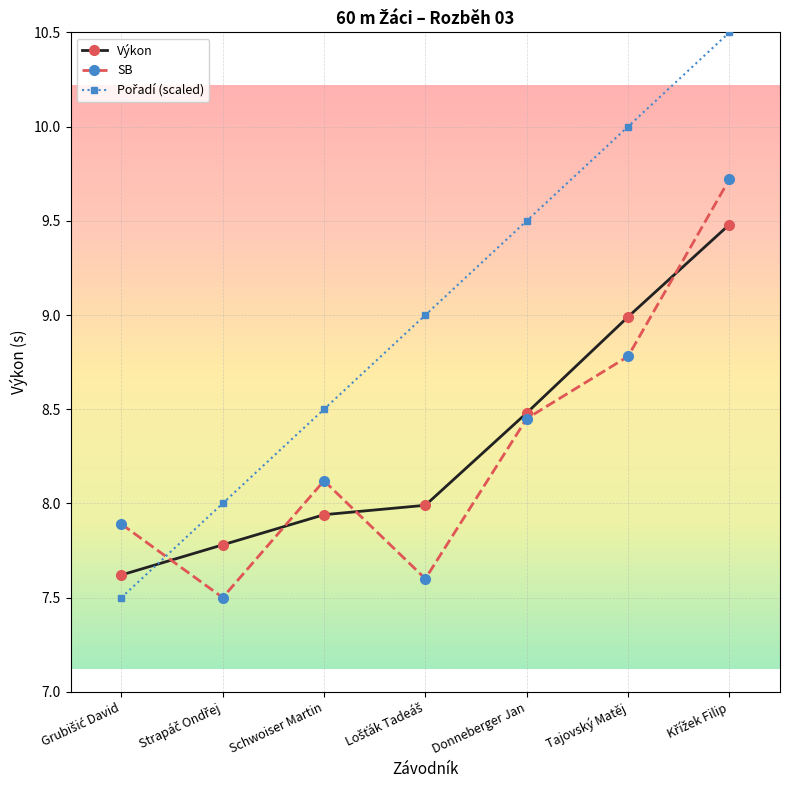

What is the value of the SB point at the 7th from the left?

9.7